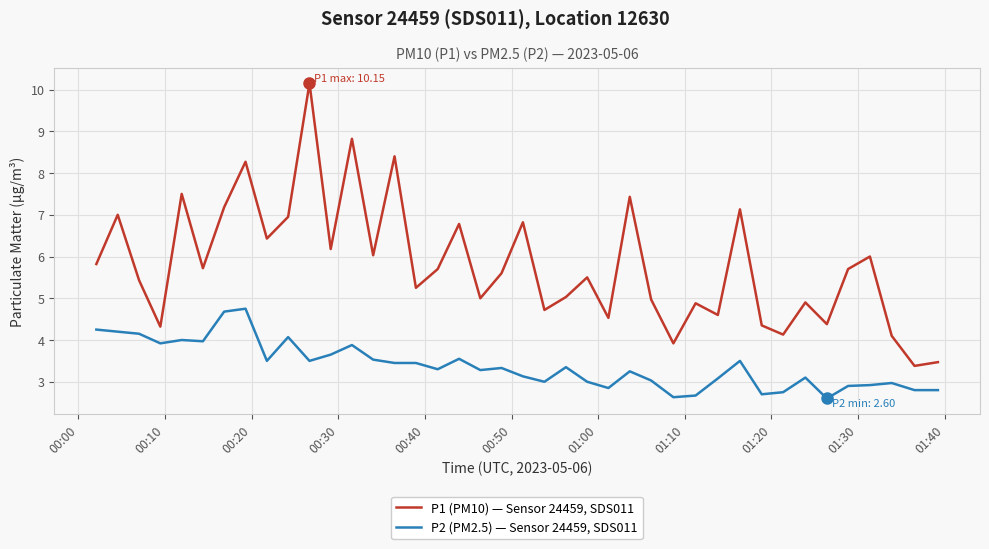

Which series has the largest total across all categories?

P1 (PM10) — Sensor 24459, SDS011